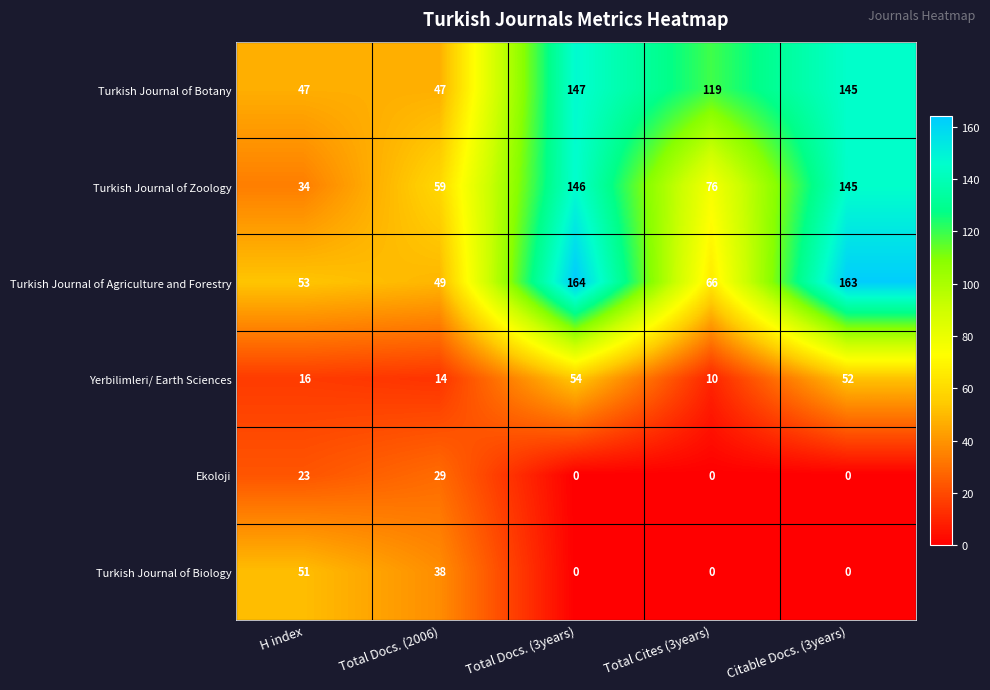

Which category has the lowest value in the Turkish Journal of Agriculture and Forestry series?

Total Docs. (2006)